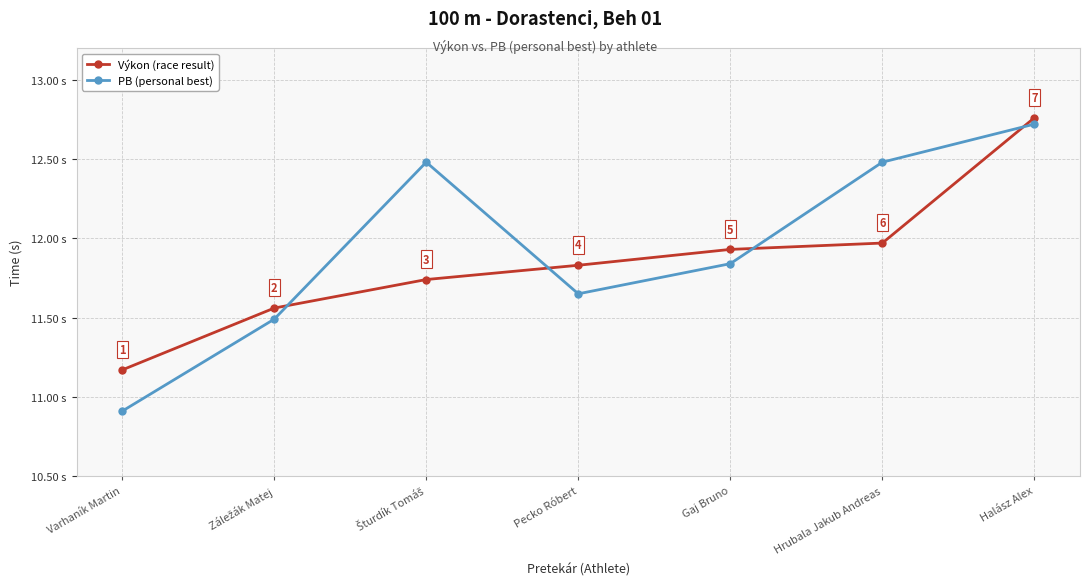

What is the label of the 4th point from the left?

Pecko Róbert